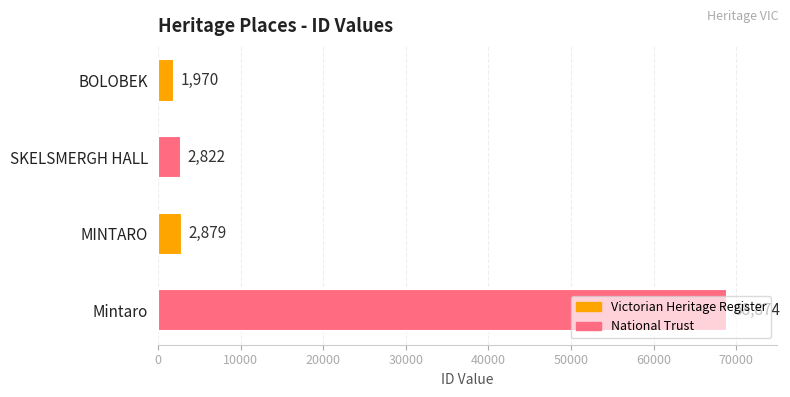

Rank the categories by value from lowest to highest.

BOLOBEK, SKELSMERGH HALL, MINTARO, Mintaro